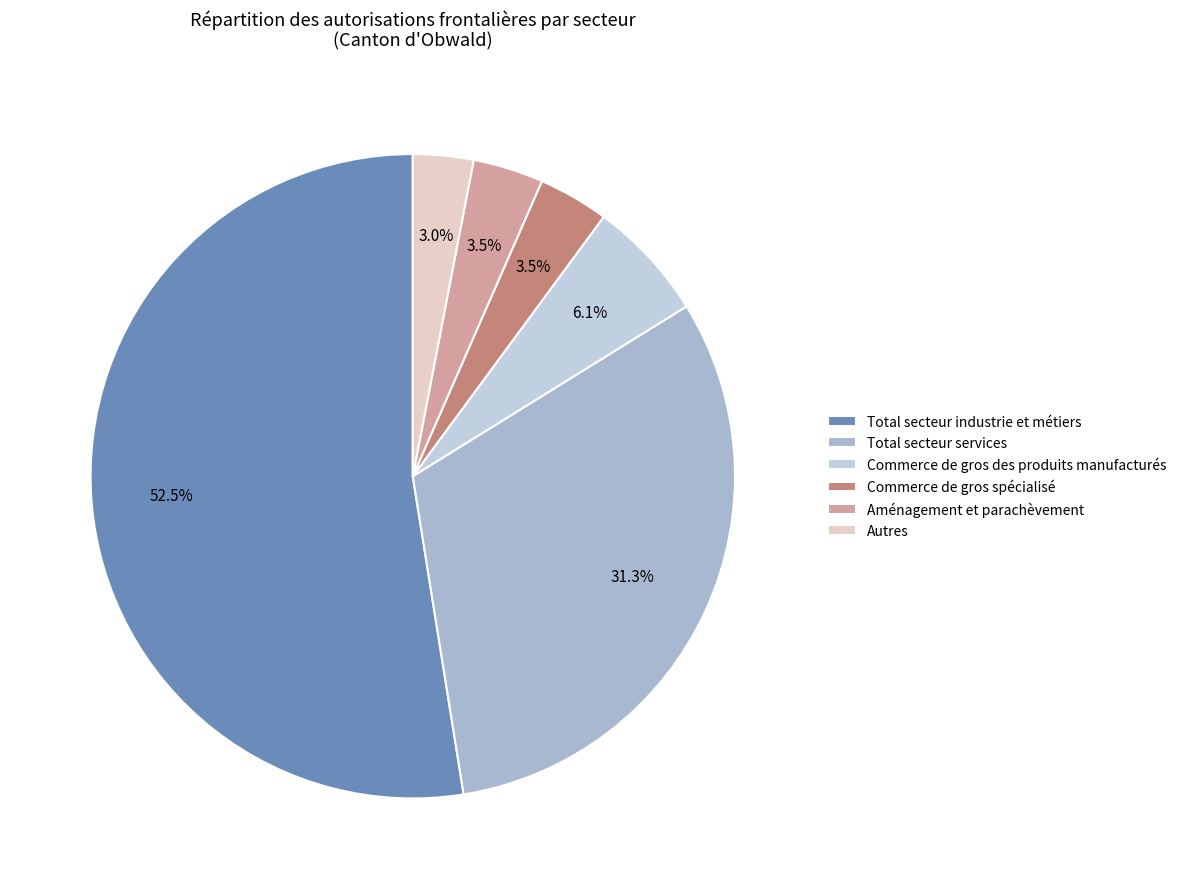

Approximately how many times larger is the value at Aménagement et parachèvement compared to Autres?

1.2